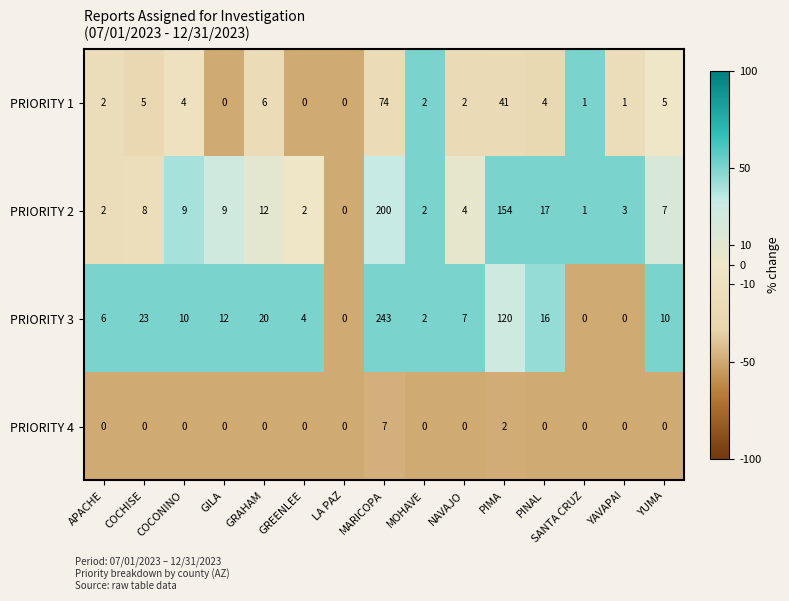

List the series in order of their peak value, lowest first.

PRIORITY 4, PRIORITY 1, PRIORITY 2, PRIORITY 3